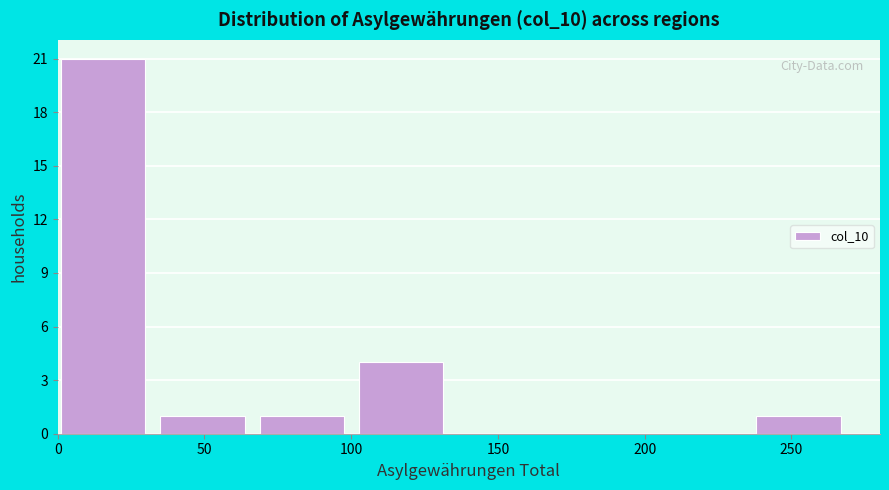

Reading left to right, transcribe this chart: for each bar, give the range it covers on the x-axis and its height. Neither the bar edges nor the heights are printed on the chart, so give them approximately, as read against the axes.

0 to 35: 21
35 to 70: 1
70 to 105: 1
105 to 135: 4
135 to 170: 0
170 to 205: 0
205 to 240: 0
240 to 270: 1